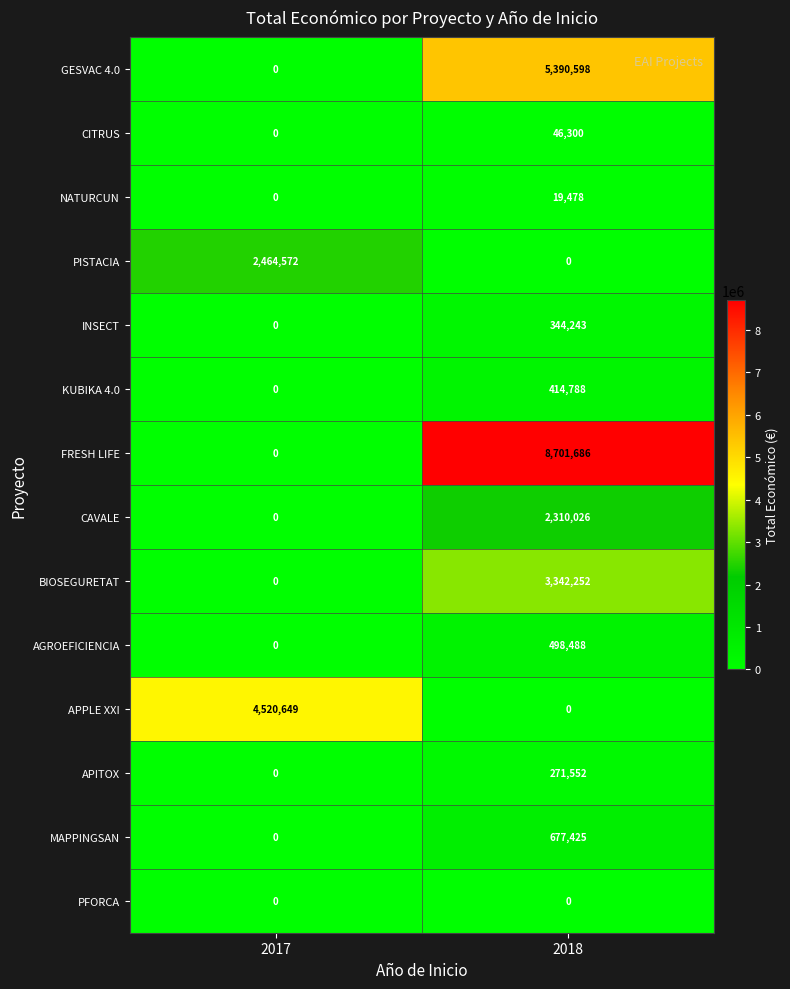

Which series has the largest total across all categories?

FRESH LIFE